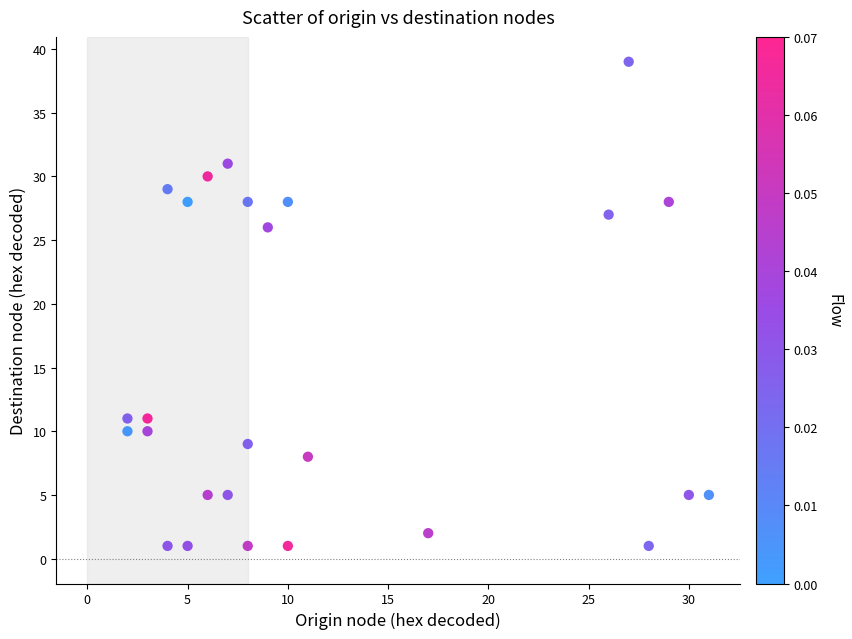

What Y value in the scatter plot is closest to 20?

26